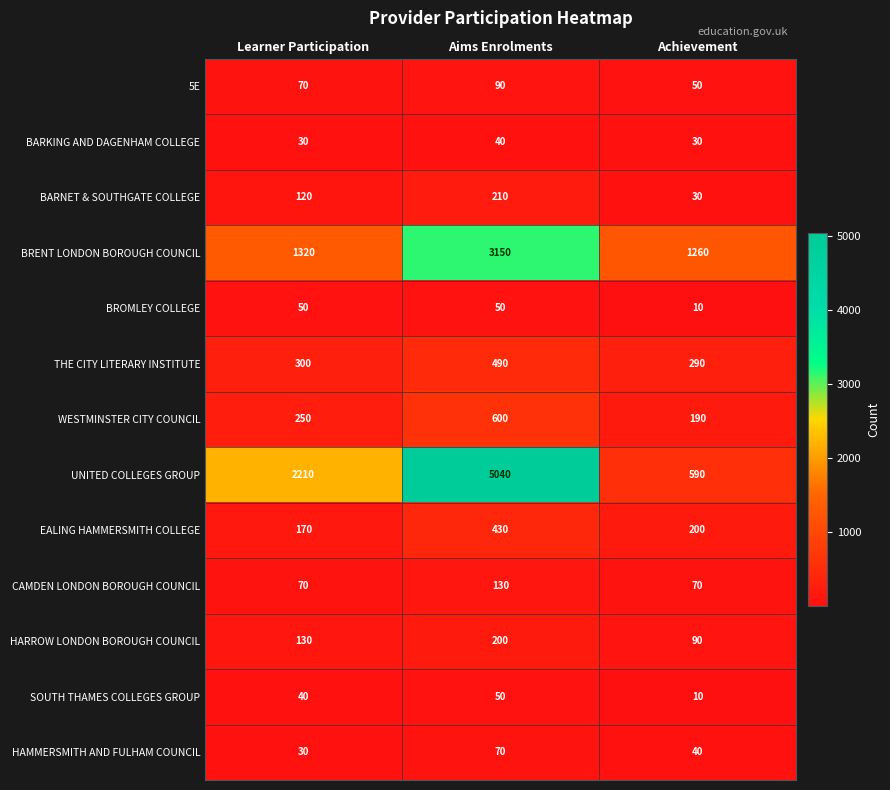

What is the difference between the HARROW LONDON BOROUGH COUNCIL values at Achievement and Learner Participation?

40